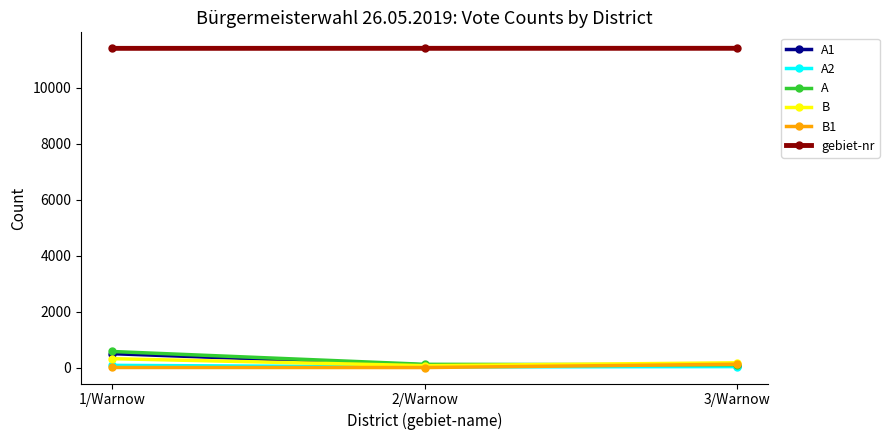

What is the value of the A1 point at the 3rd from the left?

66